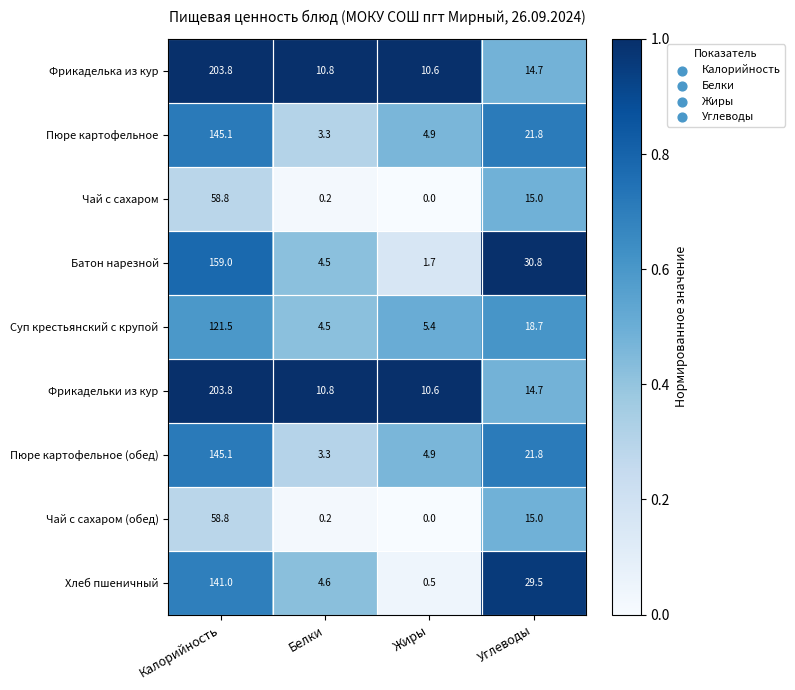

What is the sum of all Фрикаделька из кур values?

239.9